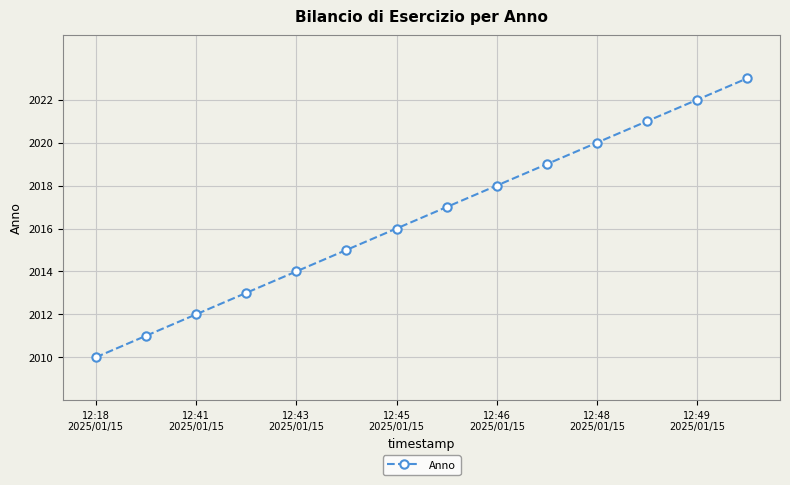

True or false: there are more than 0 points higher than both neighbors.

False